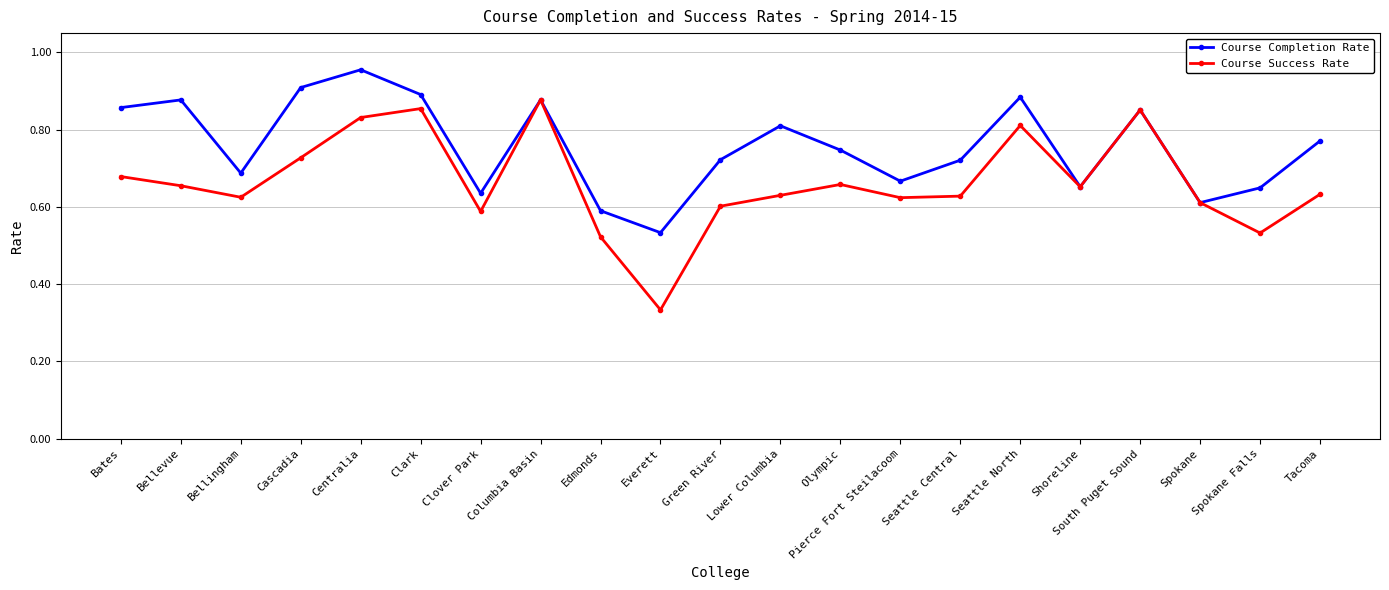

List the series in order of their peak value, highest first.

Course Completion Rate, Course Success Rate